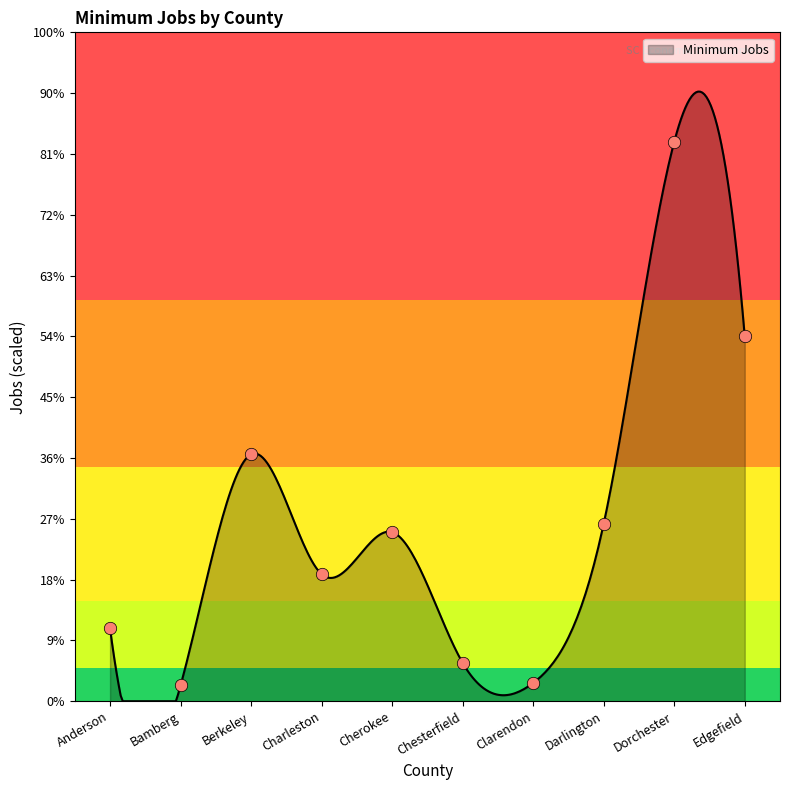

What is the change in value from Cherokee to Chesterfield?

-215